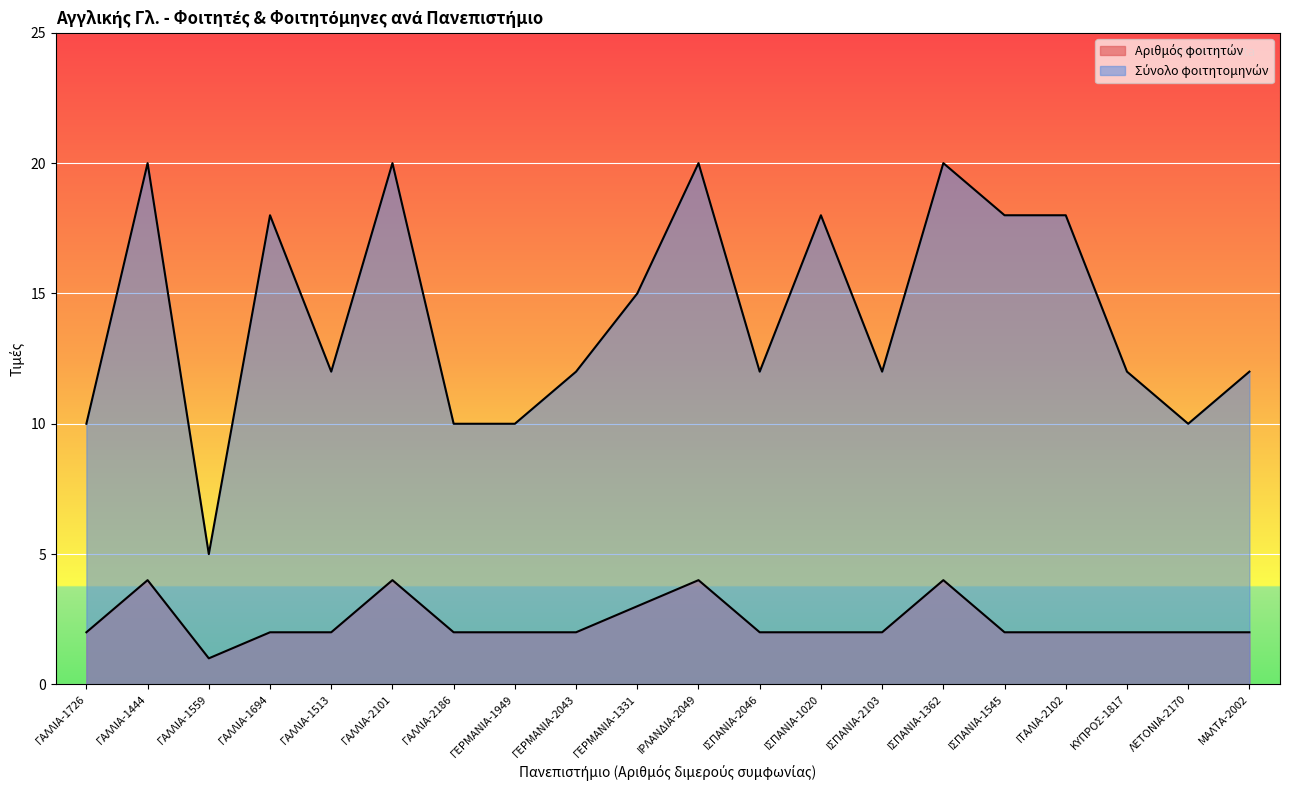

What are all the series names shown in the legend?

Αριθμός φοιτητών, Σύνολο φοιτητομηνών